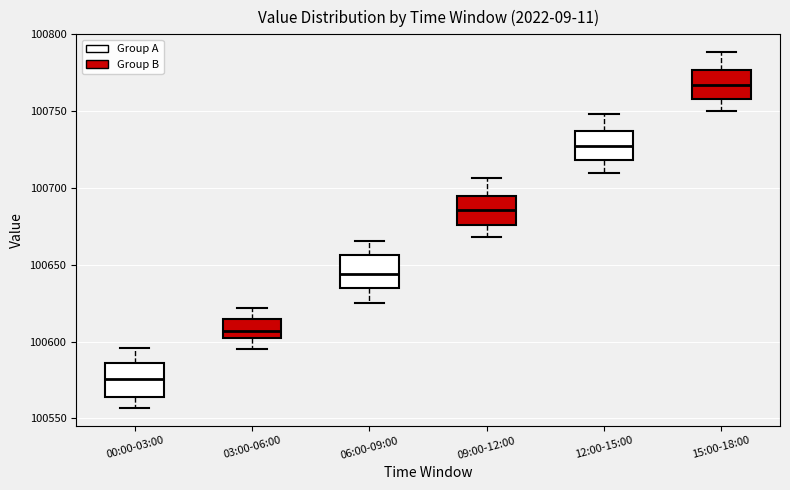

Reading left to right, read every box against the y-axis: the position of its median line, the range the box covers, and the ends of its whiskers. The values are not printed on the chart, so give them approximately, as read against the axis.

00:00-03:00: median 100575, box 100565 to 100585, whiskers 100555 to 100595
03:00-06:00: median 100605, box 100600 to 100615, whiskers 100595 to 100620
06:00-09:00: median 100645, box 100635 to 100655, whiskers 100625 to 100665
09:00-12:00: median 100685, box 100675 to 100695, whiskers 100670 to 100705
12:00-15:00: median 100725, box 100720 to 100735, whiskers 100710 to 100750
15:00-18:00: median 100765, box 100760 to 100775, whiskers 100750 to 100790